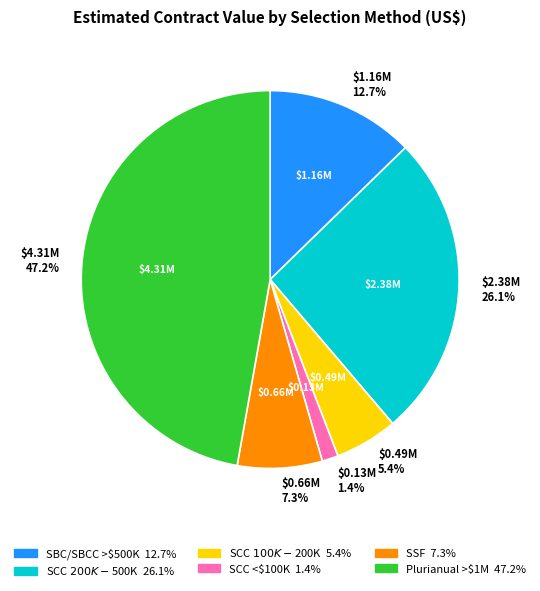

How much of the chart is everything except $4.31M 47.2%?

52.8%